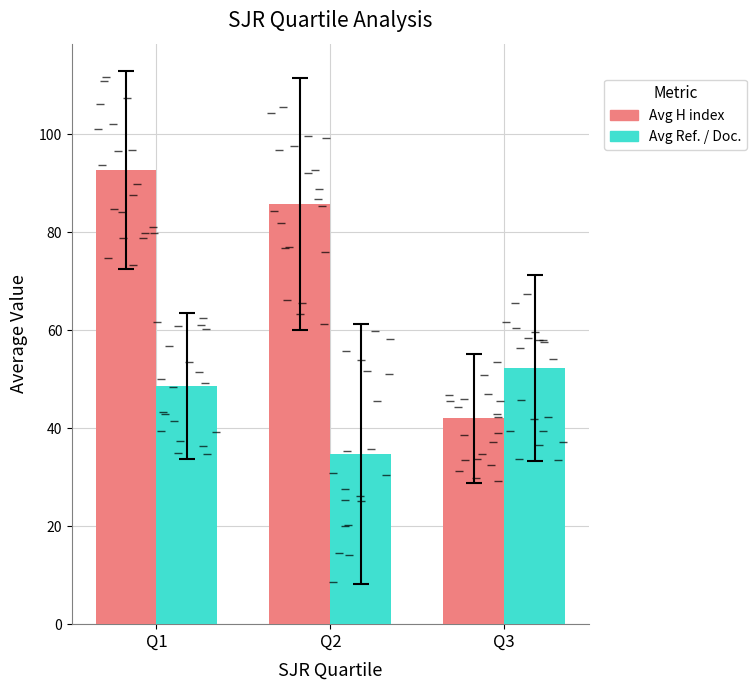

At which category is the sum across all series the highest?

Q1